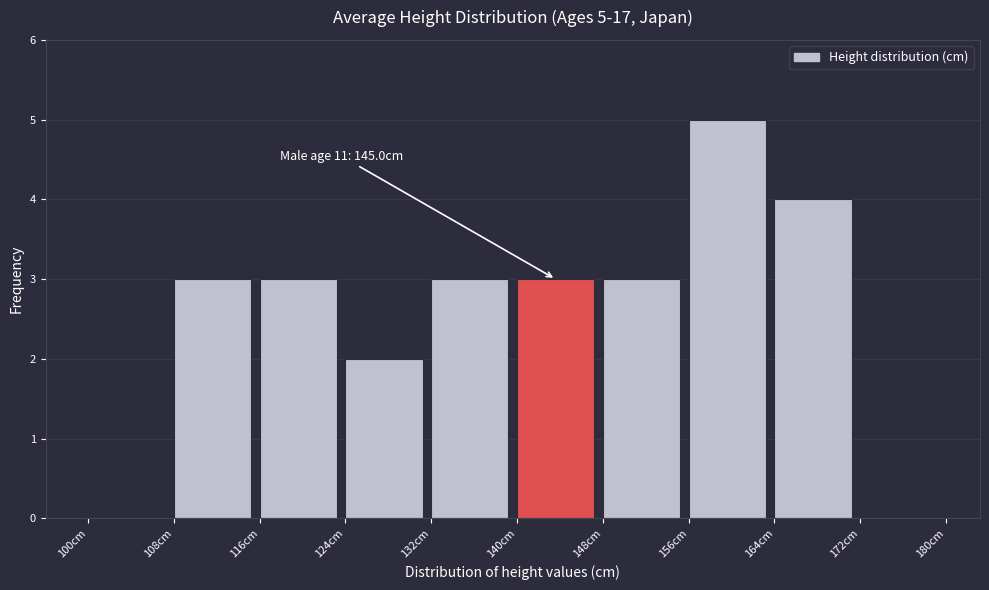

Which range on the x-axis has the tallest bar?

156 to 164